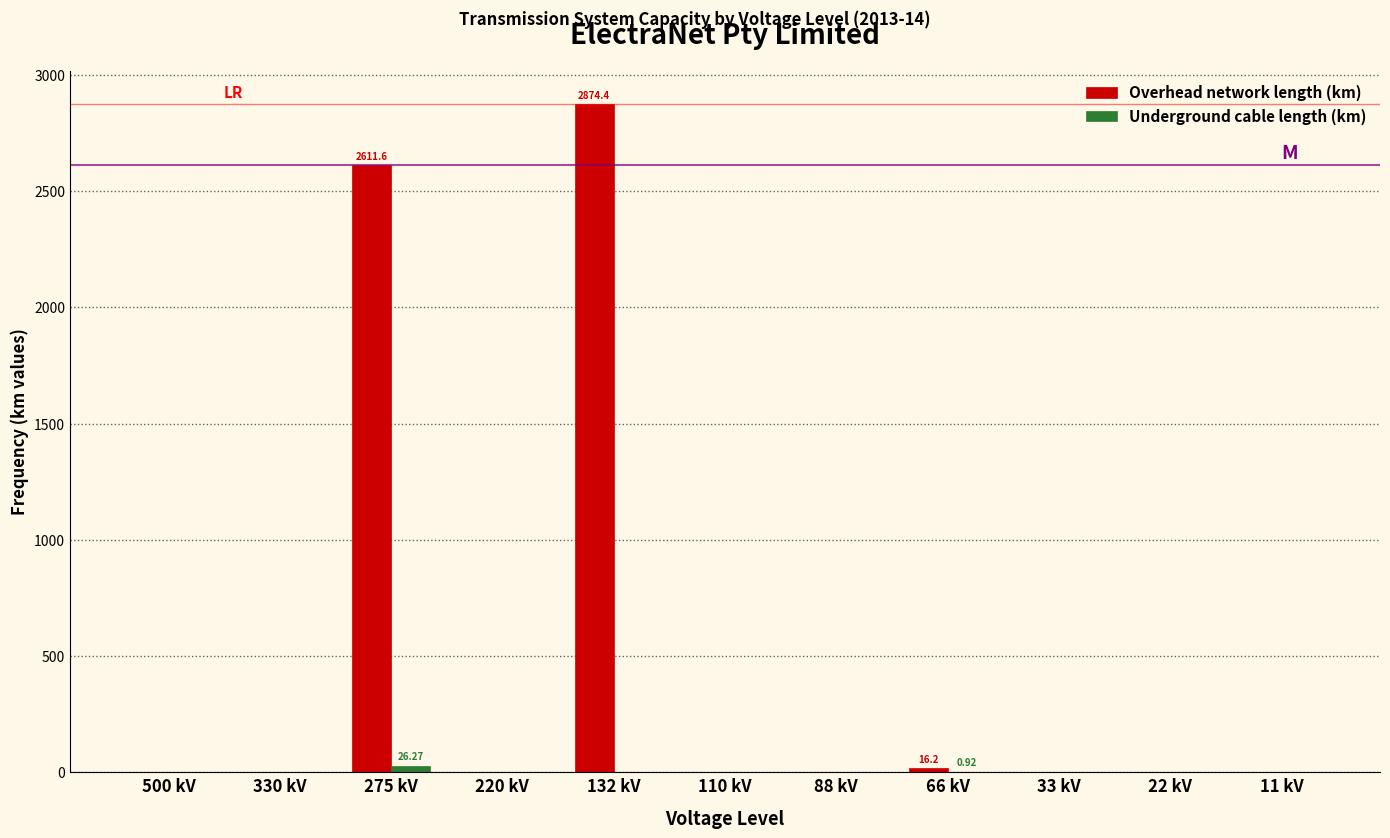

Which series has the largest total across all categories?

Overhead network length (km)